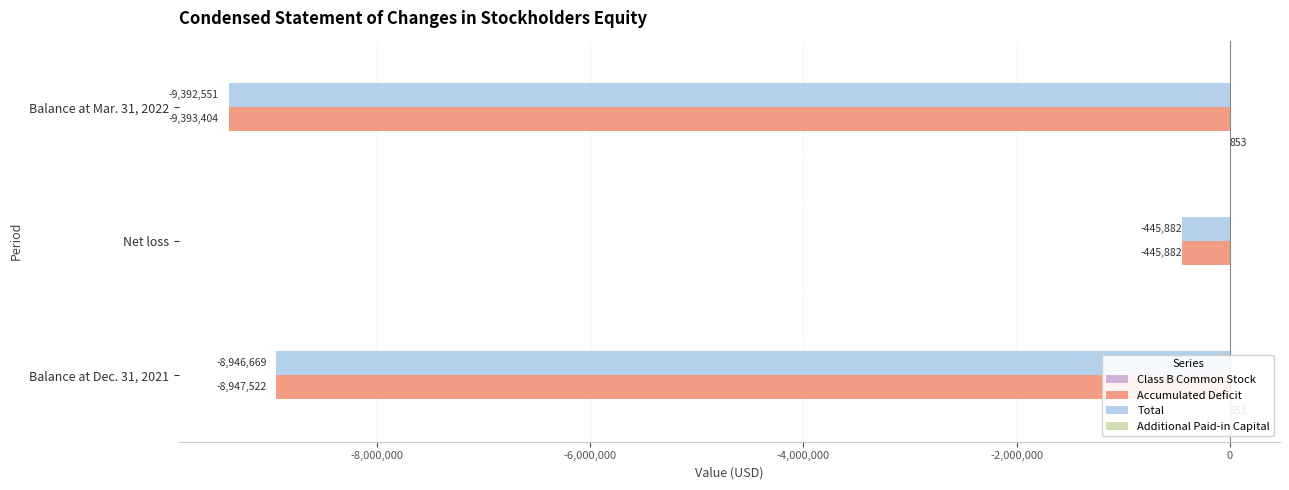

How many groups of bars are there?

3